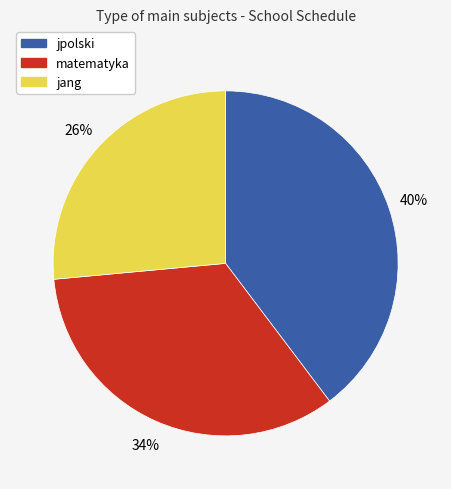

How many slices are in this pie chart?

3